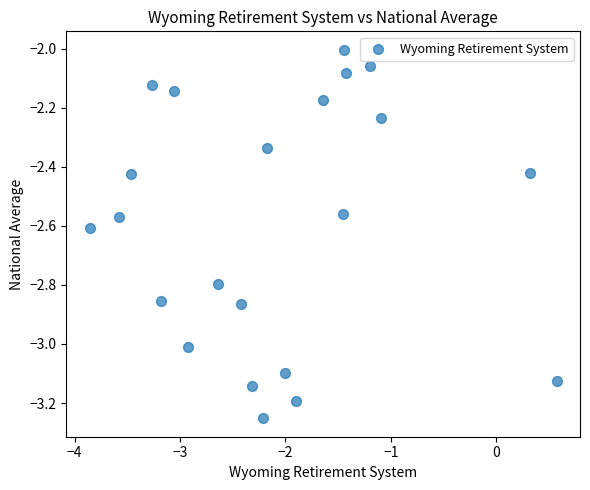

What is the range of X values (max minus min)?

4.4